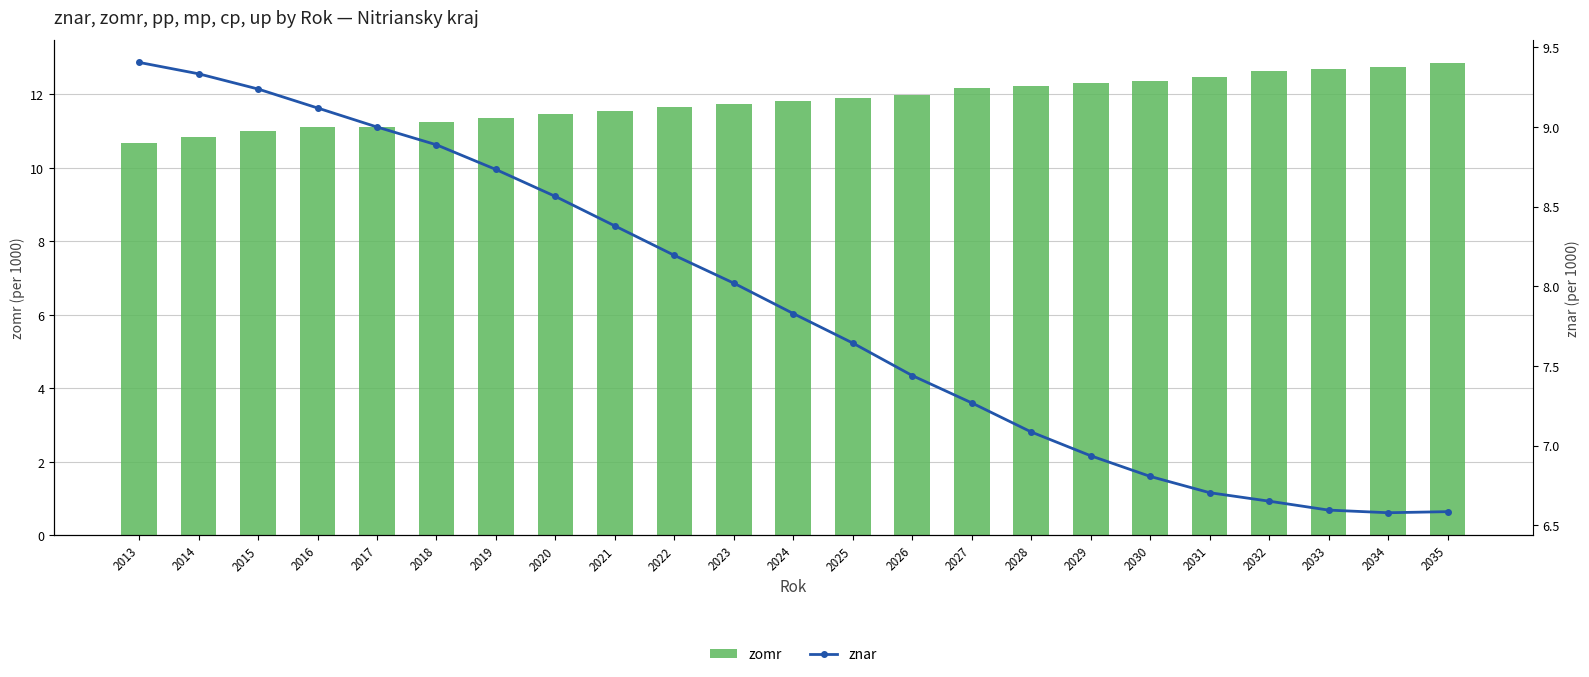

Reading left to right, transcribe all the data shown in this chart.

zomr: 2013=10.7	2014=10.8	2015=11.0	2016=11.1	2017=11.1	2018=11.2	2019=11.3	2020=11.5	2021=11.6	2022=11.6	2023=11.7	2024=11.8	2025=11.9	2026=12.0	2027=12.2	2028=12.2	2029=12.3	2030=12.4	2031=12.5	2032=12.6	2033=12.7	2034=12.7	2035=12.8
znar: 2013=9.4	2014=9.3	2015=9.2	2016=9.1	2017=9.0	2018=8.9	2019=8.7	2020=8.6	2021=8.4	2022=8.2	2023=8.0	2024=7.8	2025=7.6	2026=7.4	2027=7.3	2028=7.1	2029=6.9	2030=6.8	2031=6.7	2032=6.7	2033=6.6	2034=6.6	2035=6.6